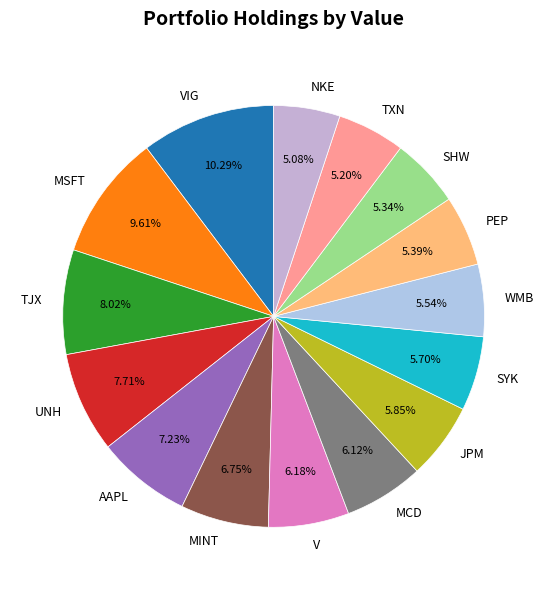

How many segments does this pie chart have?

15